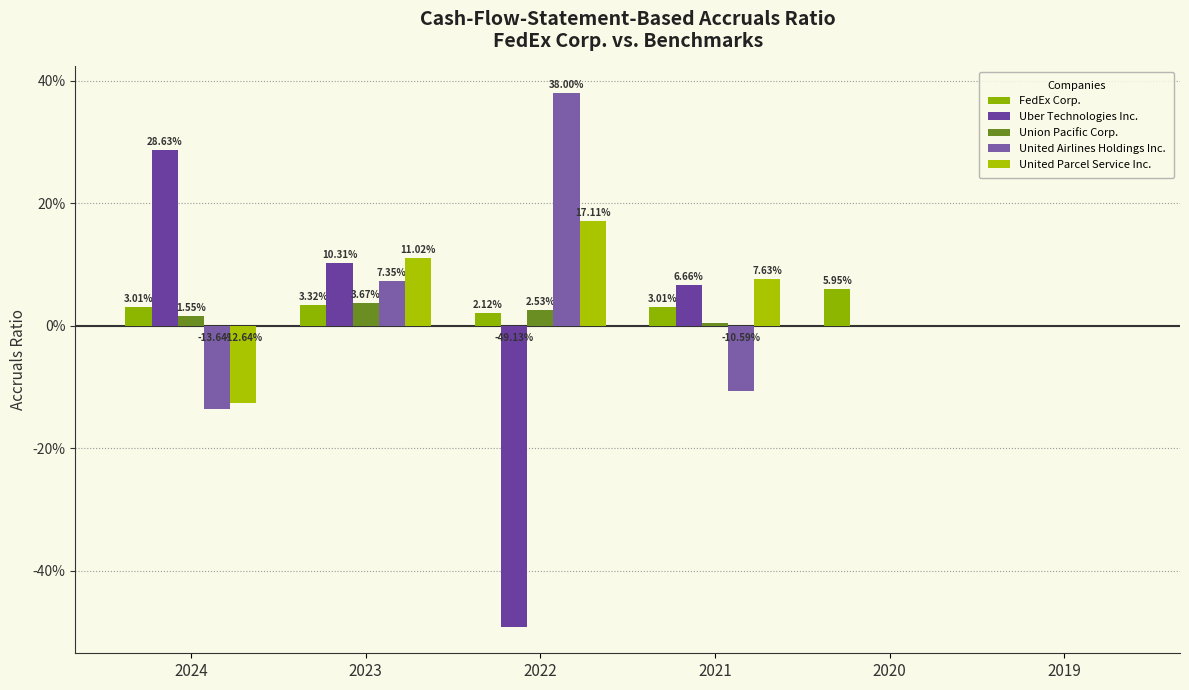

What are all the series names shown in the legend?

FedEx Corp., Uber Technologies Inc., Union Pacific Corp., United Airlines Holdings Inc., United Parcel Service Inc.